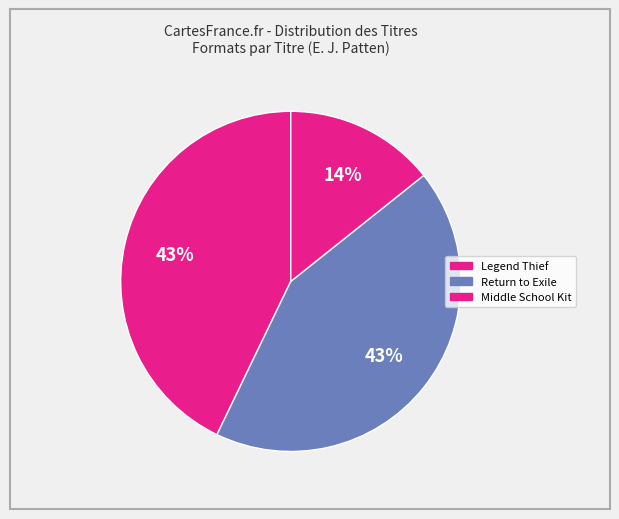

Which category has the biggest portion of the pie?

Legend Thief